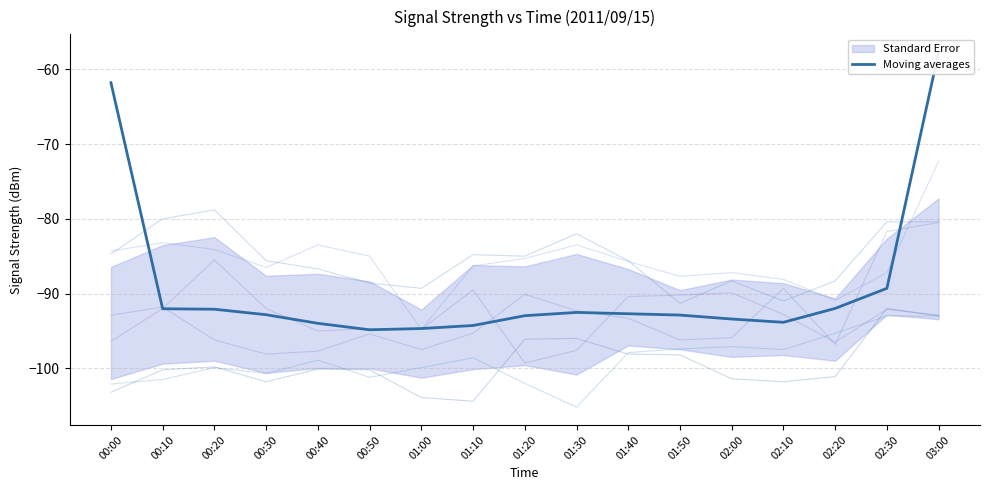

At how many categories does at least one series exceed -89?

16